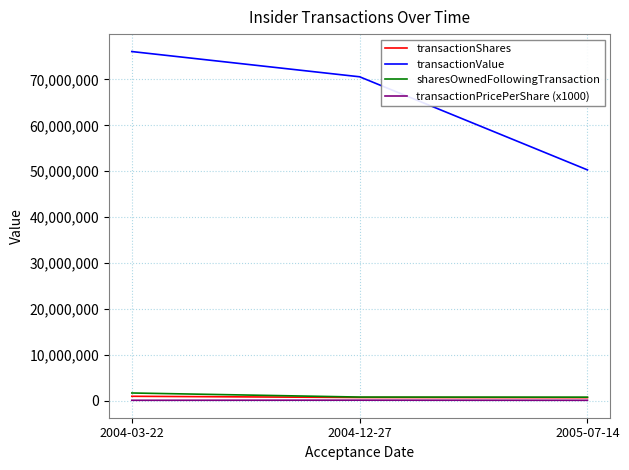

At which category is the sum across all series the highest?

2004-03-22